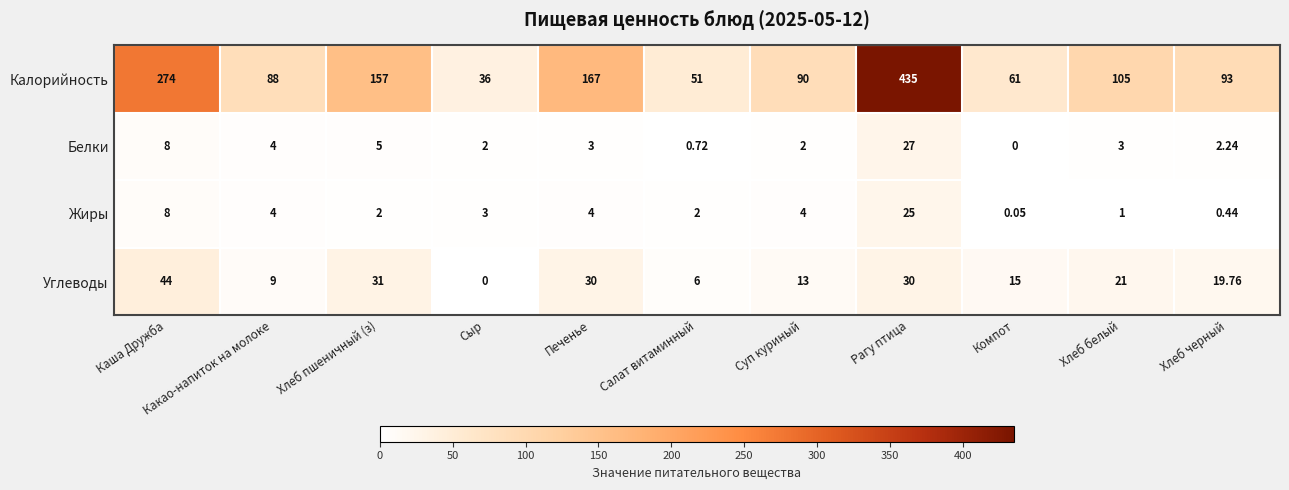

At how many categories does at least one series exceed 166?

3